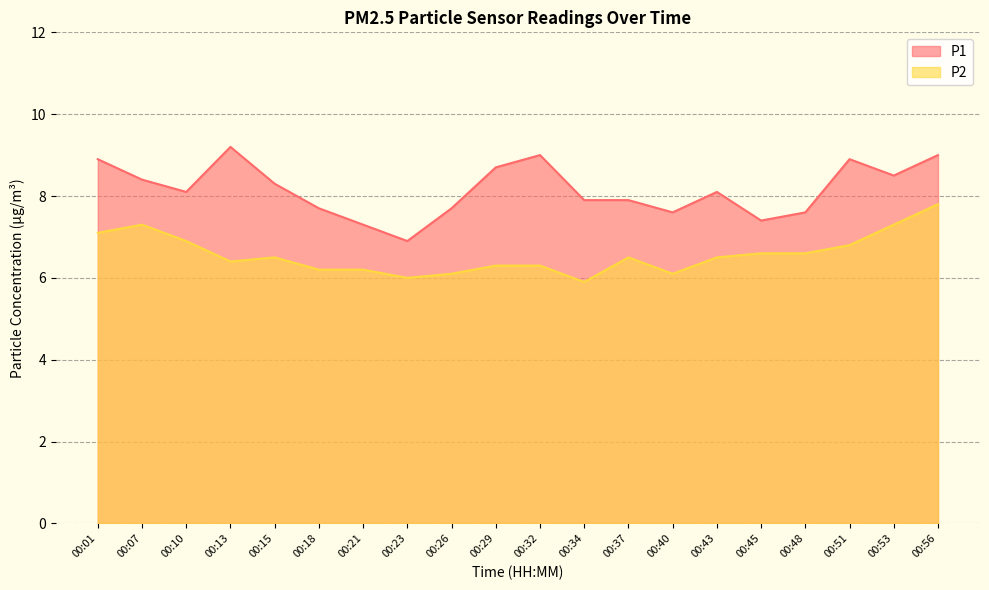

Reading left to right, extract all data points from this chart.

P1: 00:01=8.9	00:07=8.4	00:10=8.1	00:13=9.2	00:15=8.3	00:18=7.7	00:21=7.3	00:23=6.9	00:26=7.7	00:29=8.7	00:32=9.0	00:34=7.9	00:37=7.9	00:40=7.6	00:43=8.1	00:45=7.4	00:48=7.6	00:51=8.9	00:53=8.5	00:56=9.0
P2: 00:01=7.1	00:07=7.3	00:10=6.9	00:13=6.4	00:15=6.5	00:18=6.2	00:21=6.2	00:23=6.0	00:26=6.1	00:29=6.3	00:32=6.3	00:34=5.9	00:37=6.5	00:40=6.1	00:43=6.5	00:45=6.6	00:48=6.6	00:51=6.8	00:53=7.3	00:56=7.8